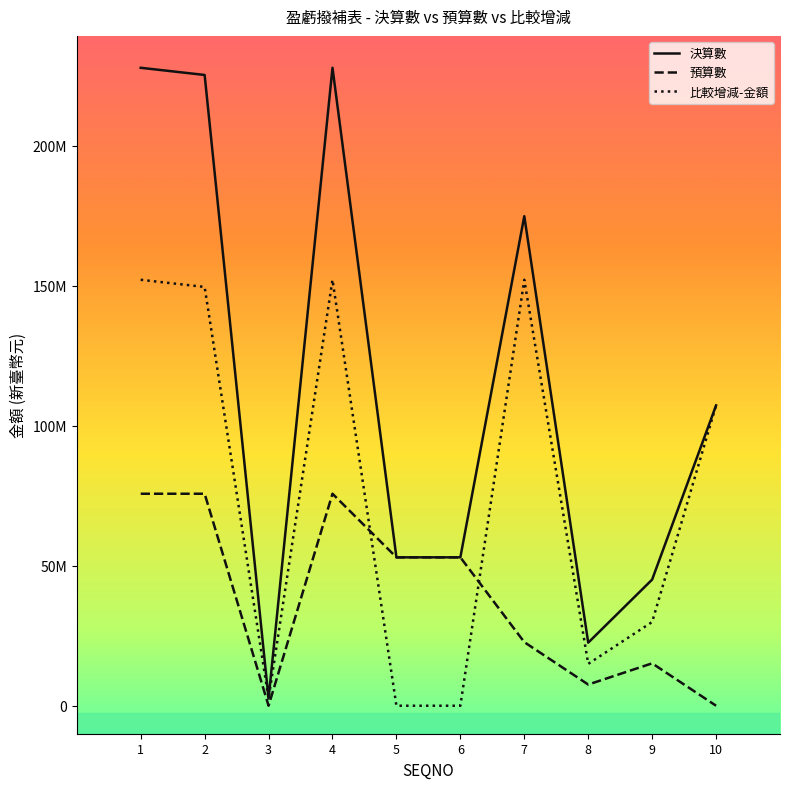

Does the chart display data point markers on the line(s)?

No